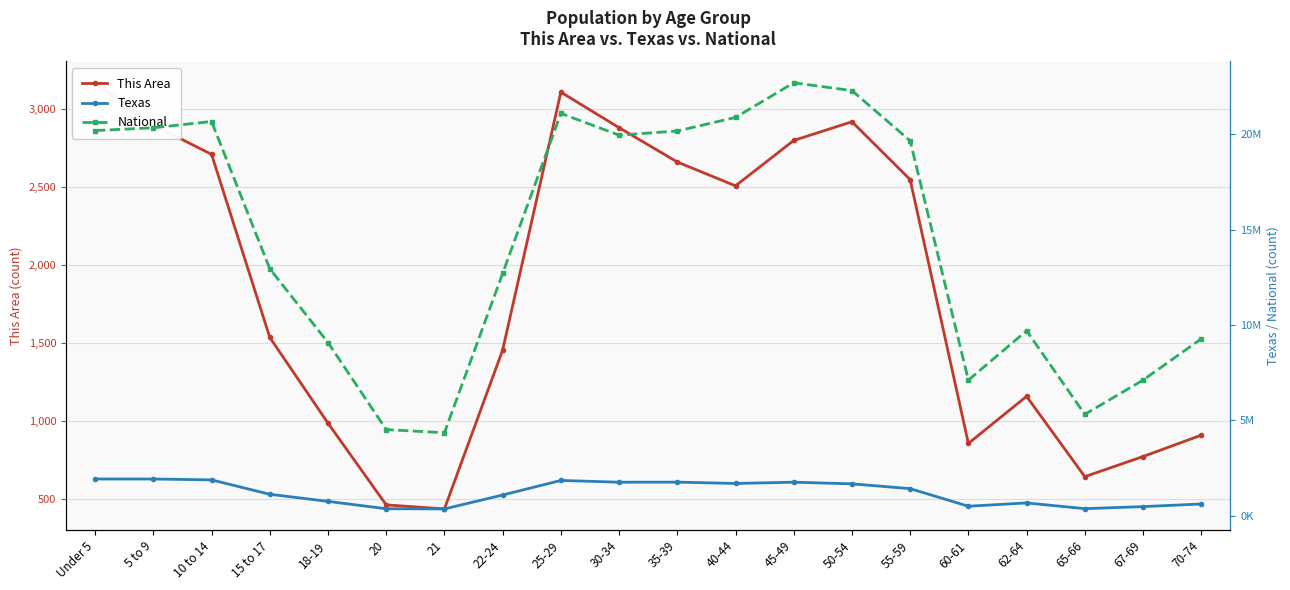

What is the sum of the National values at 10 to 14 and 5 to 9?

41025851